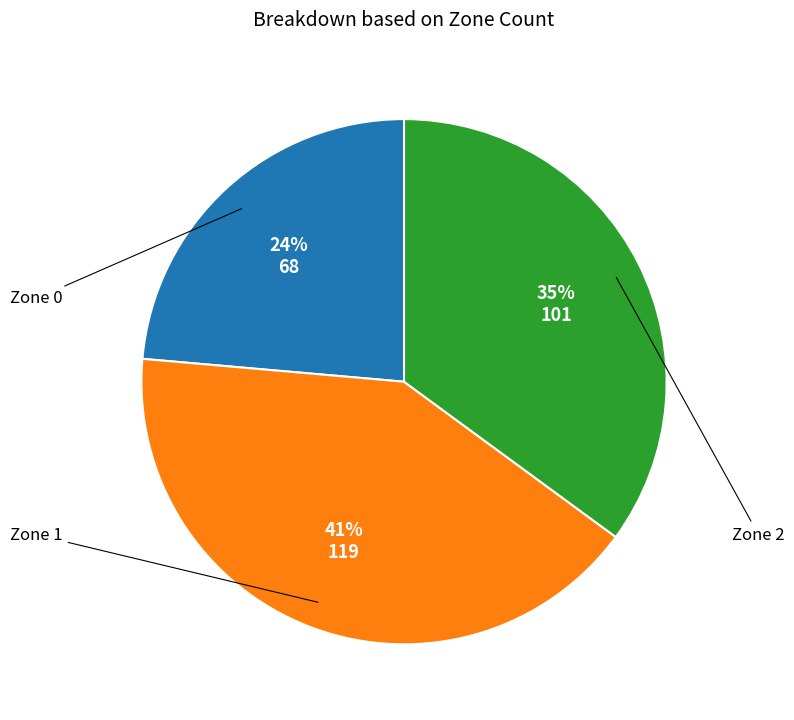

Does any single category account for the majority?

No